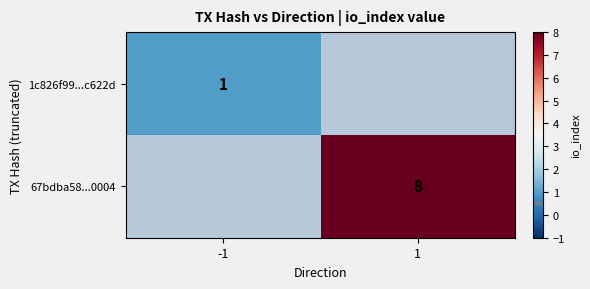

Is it true that 1c826f99...c622d equals 0 at 1?

True